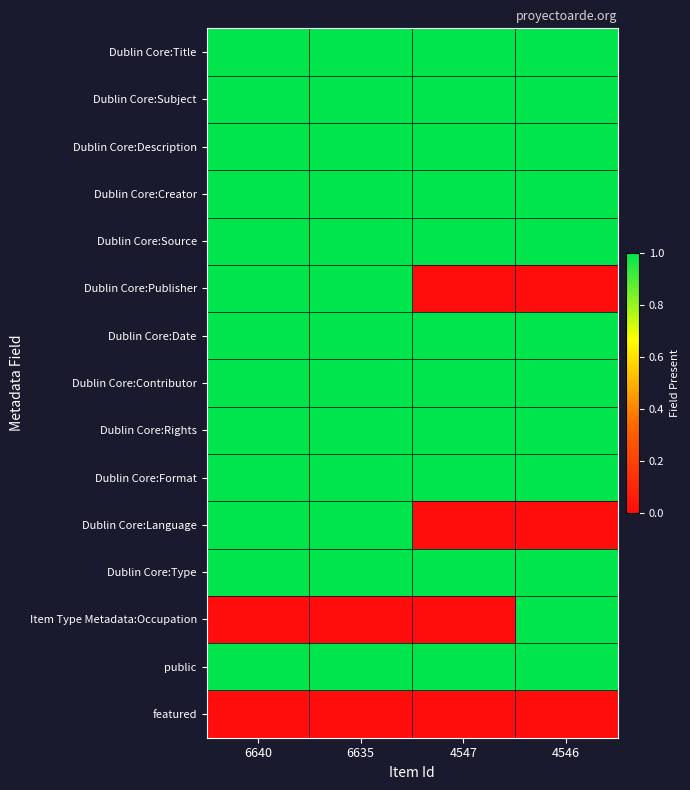

What is the total value across all series at 6640?

13